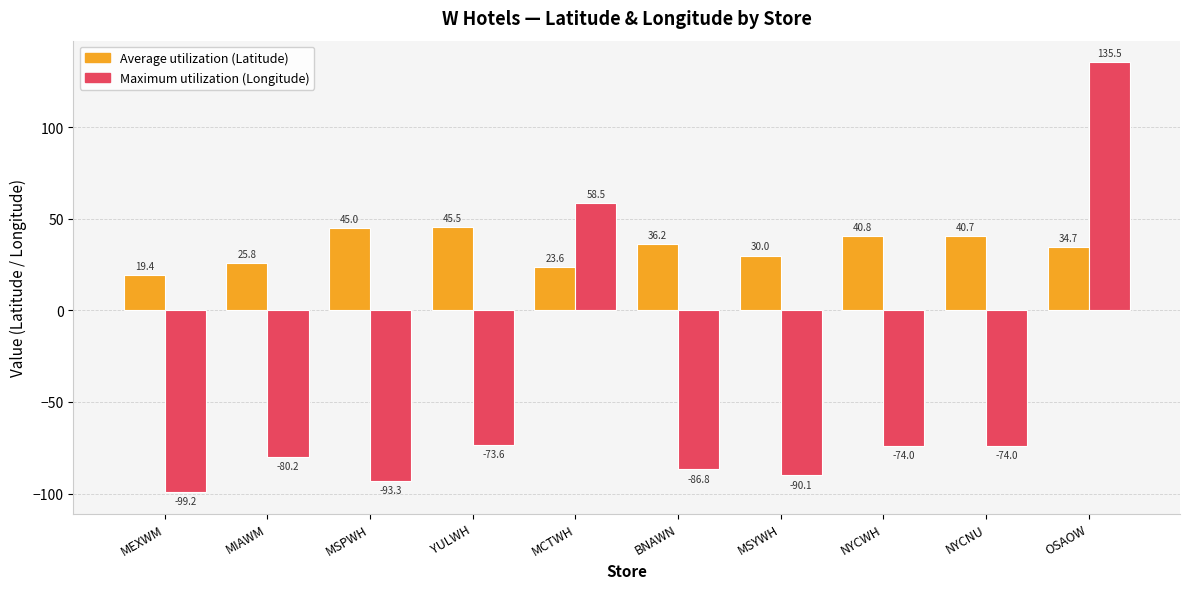

What is the total value across all series at MSYWH?

-60.1